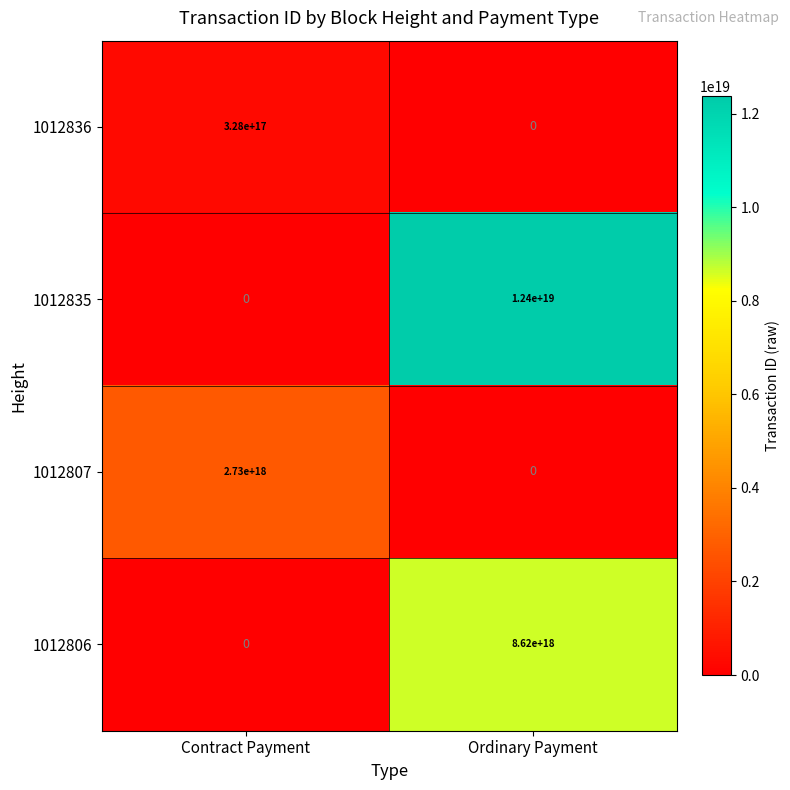

At which label does 1012836 reach its peak?

Contract Payment